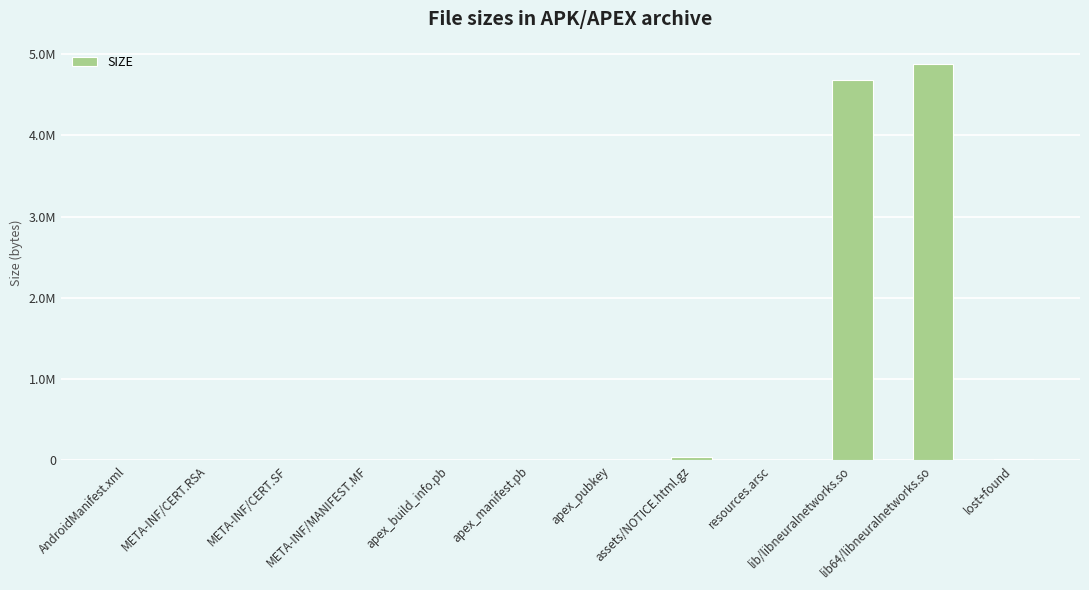

What is the label of the 8th bar from the left?

assets/NOTICE.html.gz